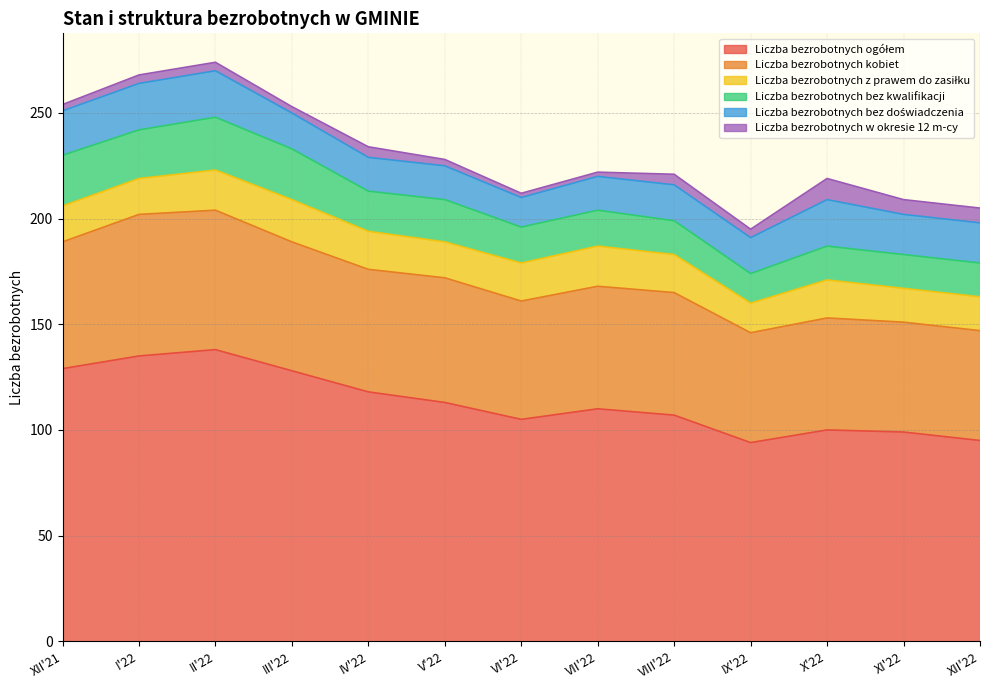

List the labels in order of Liczba bezrobotnych z prawem do zasiłku value, largest first.

III'22, II'22, VII'22, IV'22, VI'22, VIII'22, X'22, XII'21, I'22, V'22, XI'22, XII'22, IX'22